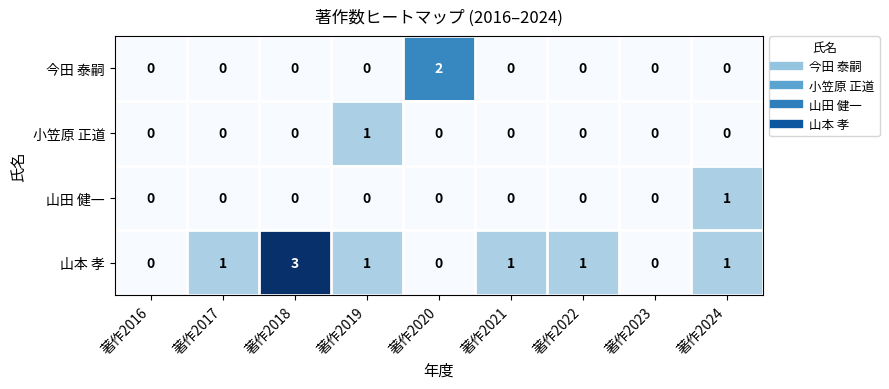

Which series has the largest range (max minus min)?

山本 孝